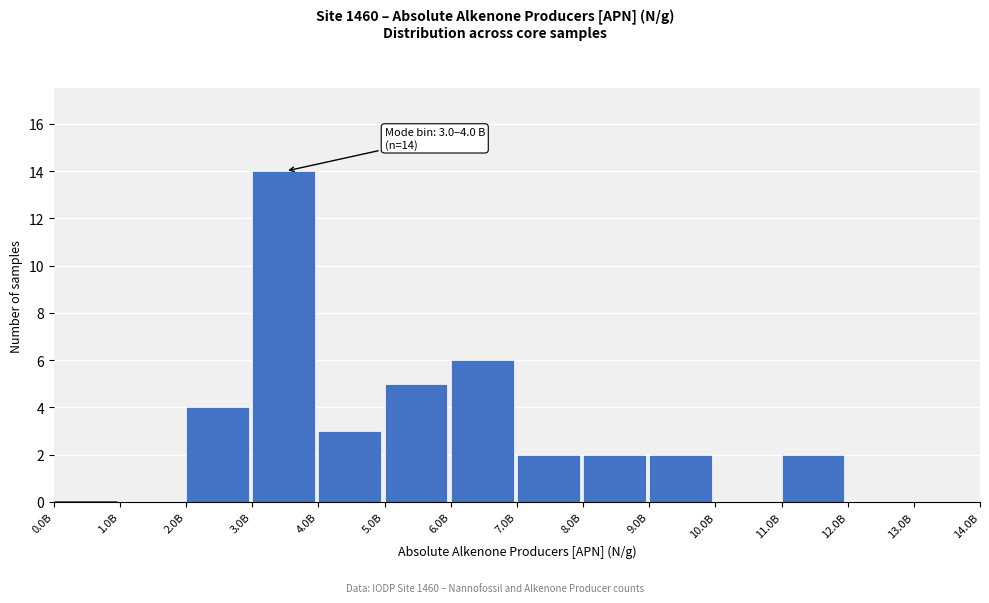

Reading right to left, what are all the values shown in this chart?

13.0B=0	12.0B=0	11.0B=2	10.0B=0	9.0B=2	8.0B=2	7.0B=2	6.0B=6	5.0B=5	4.0B=3	3.0B=14	2.0B=4	1.0B=0	0.0B=0